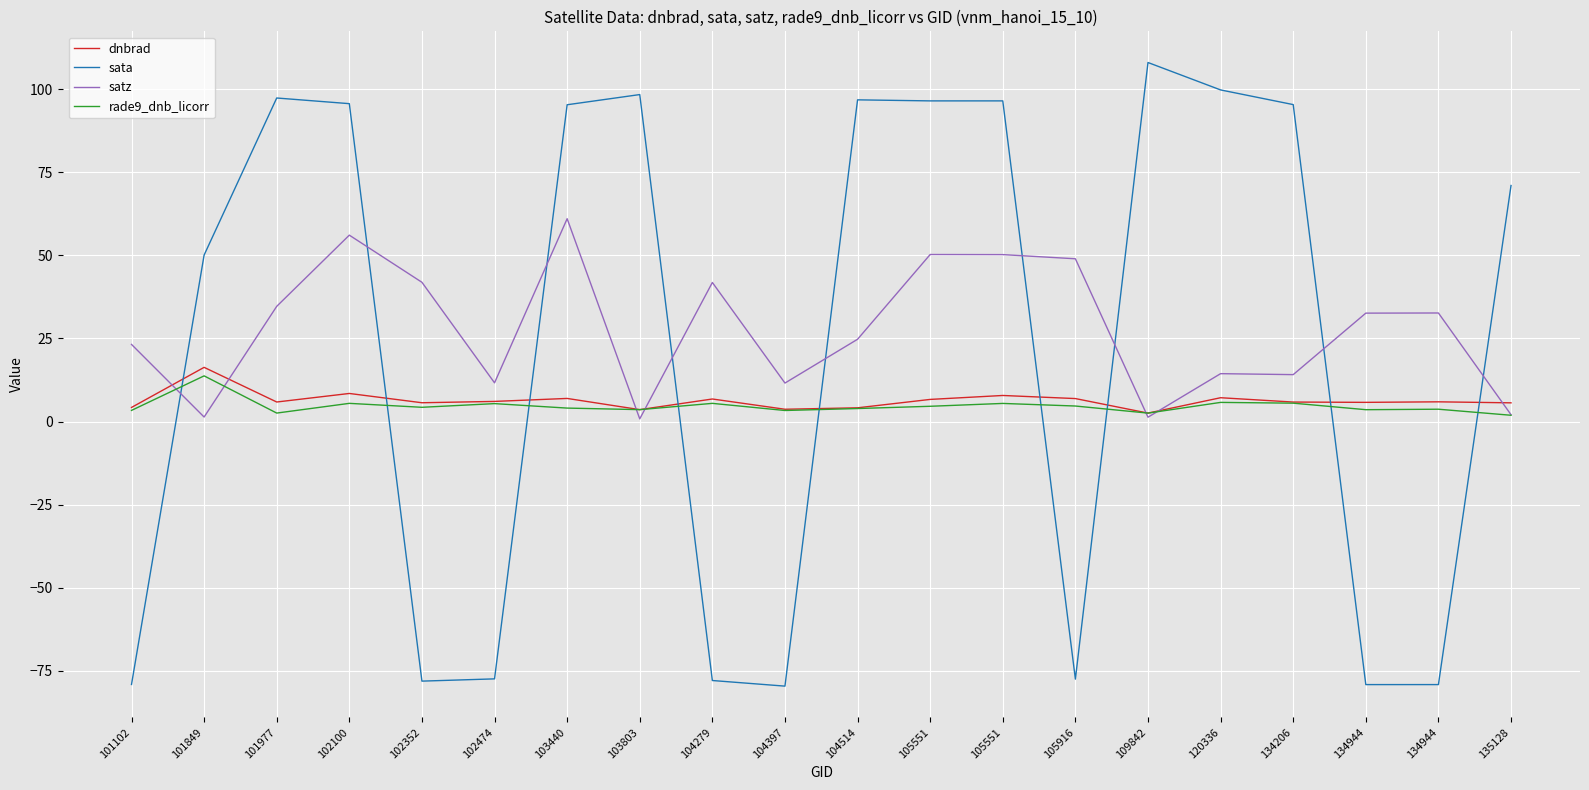

Rank the categories by rade9_dnb_licorr value from highest to lowest.

101849, 120336, 134206, 102100, 104279, 105551, 102474, 105916, 105551, 102352, 103440, 104514, 134944, 103803, 134944, 101102, 104397, 101977, 109842, 135128